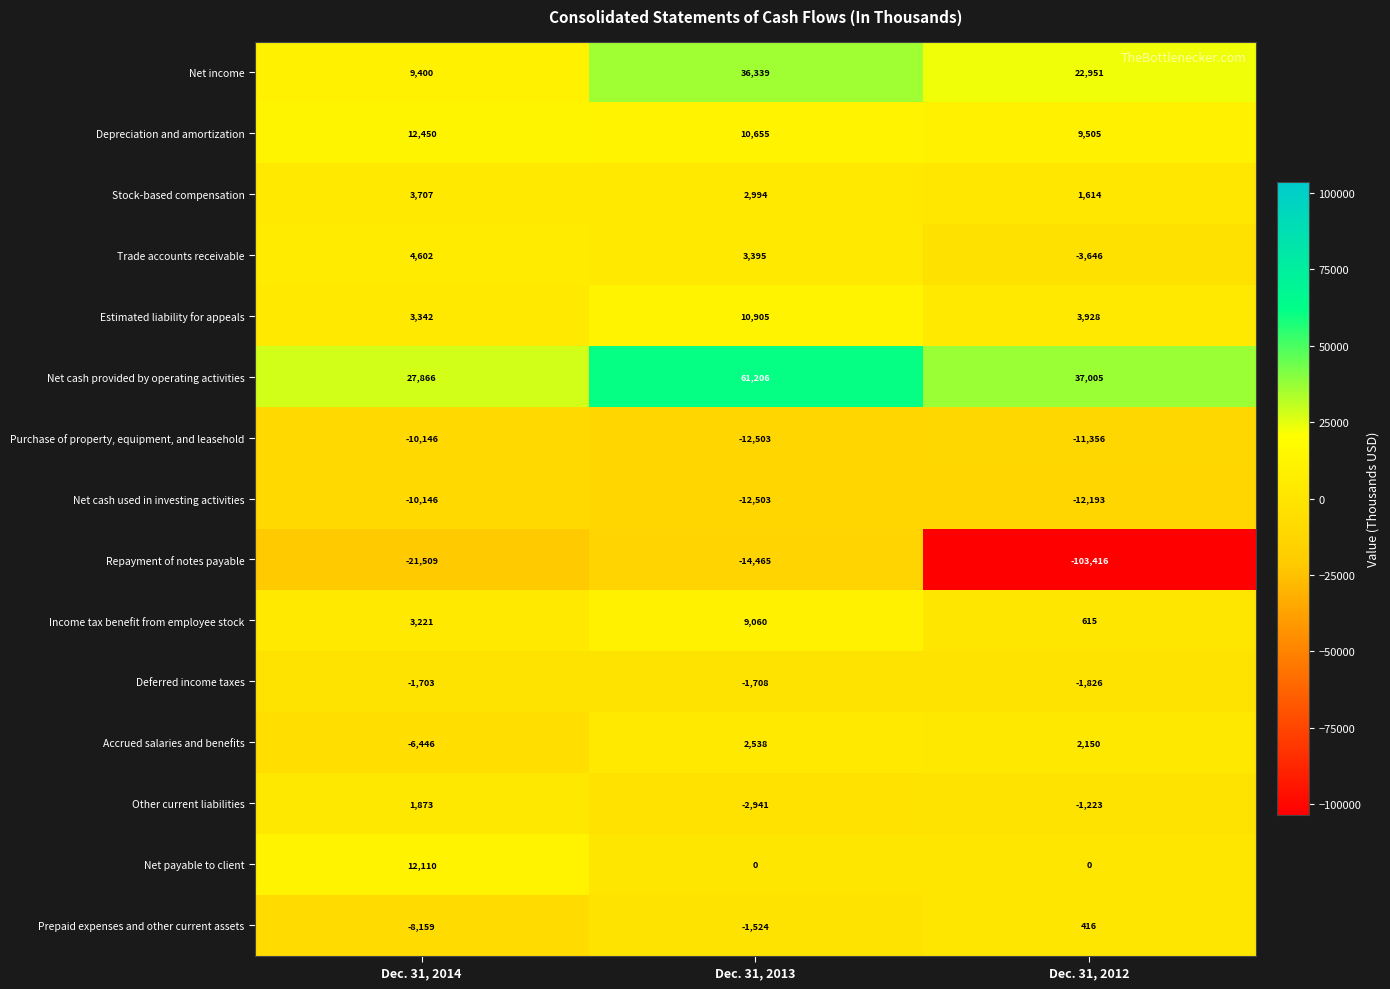

How many data points in Other current liabilities are above -1223?

1